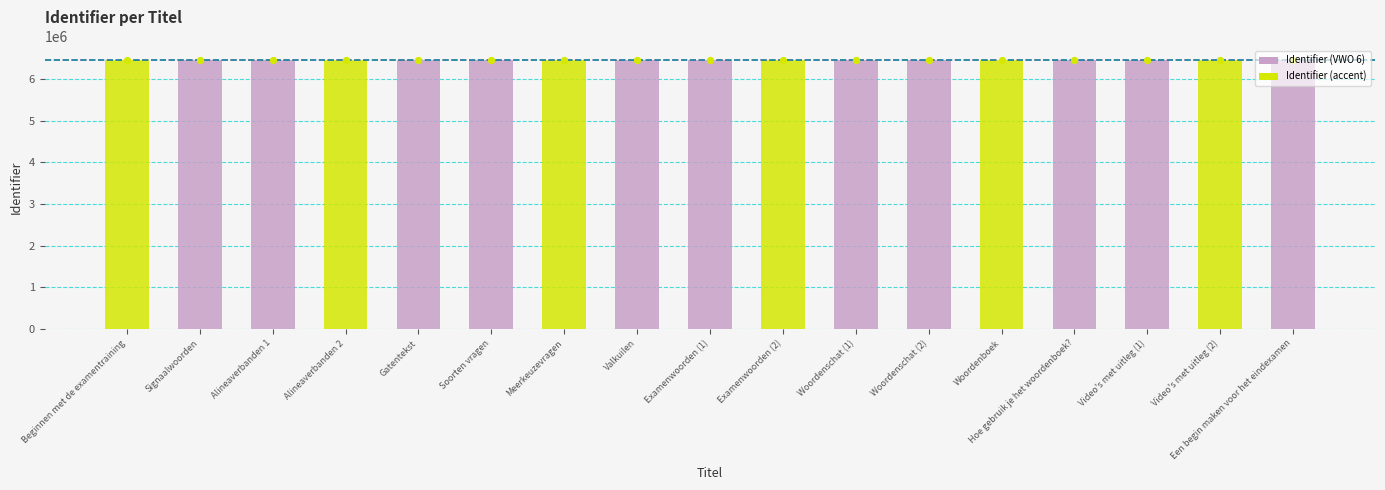

What is the change in value from Examenwoorden (2) to Video's met uitleg (2)?

+20